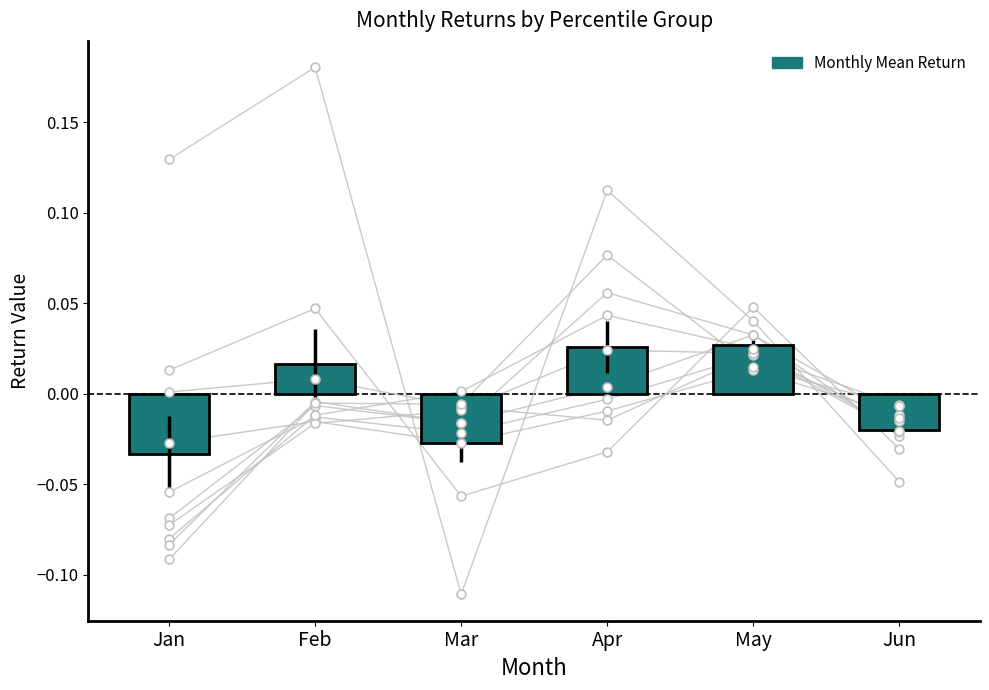

What is the change in value from Jan to May?

+0.1